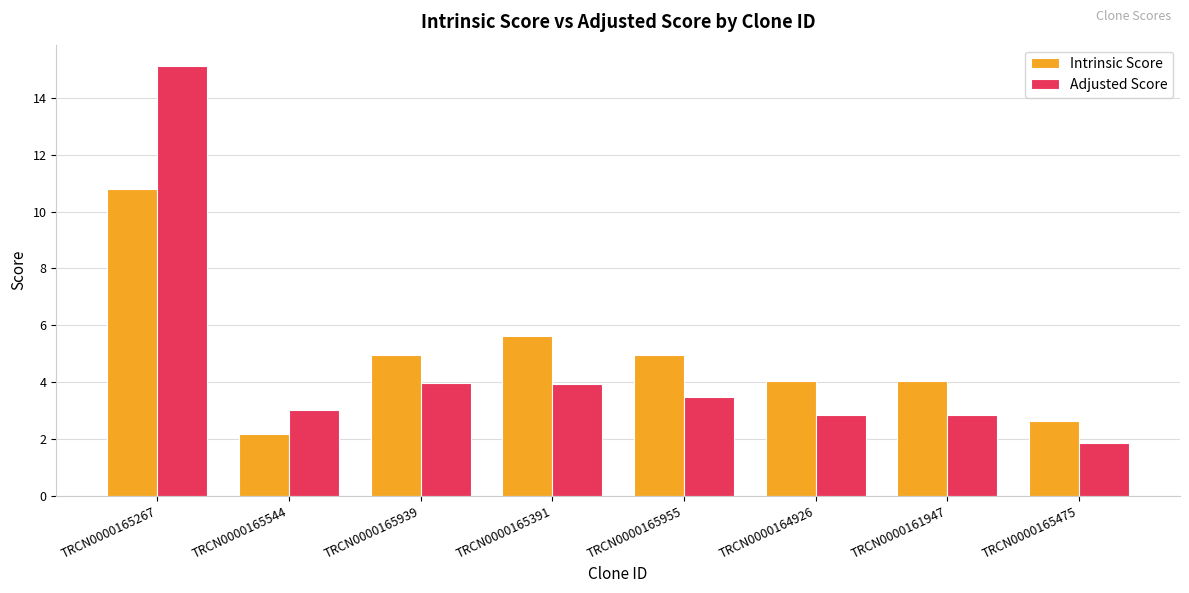

What is the label of the 7th bar from the right?

TRCN0000165544